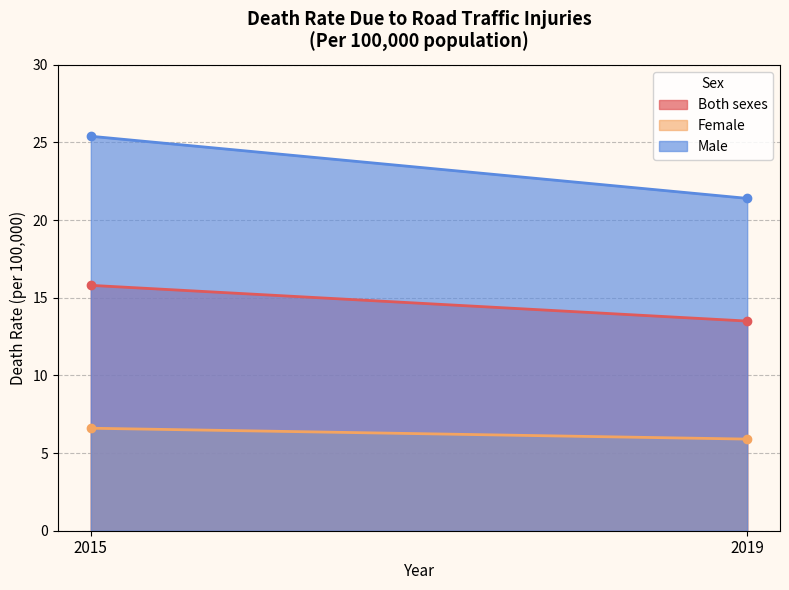

Reading left to right, list all the values displayed in this chart.

Both sexes: 2015=15.8	2019=13.5
Female: 2015=6.6	2019=5.9
Male: 2015=25.4	2019=21.4